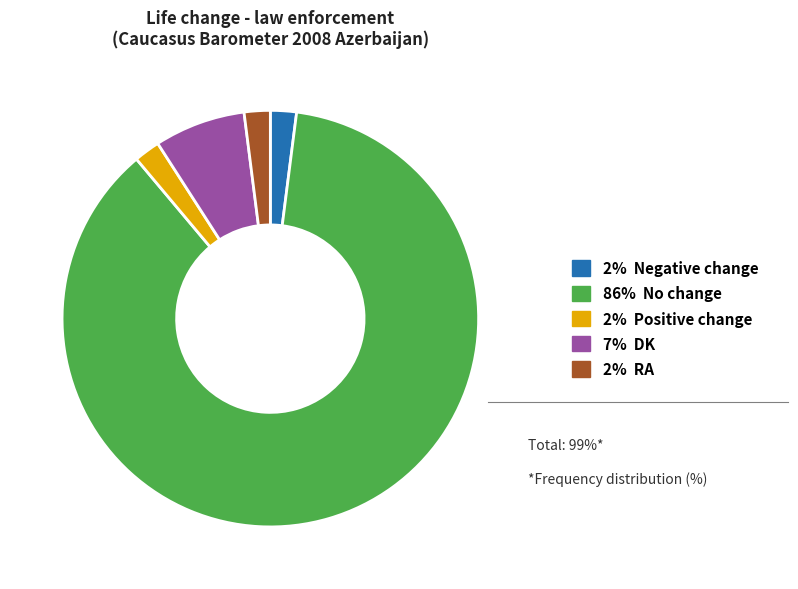

What is the ratio of the value at 7% DK to the value at 2% RA?

3.5